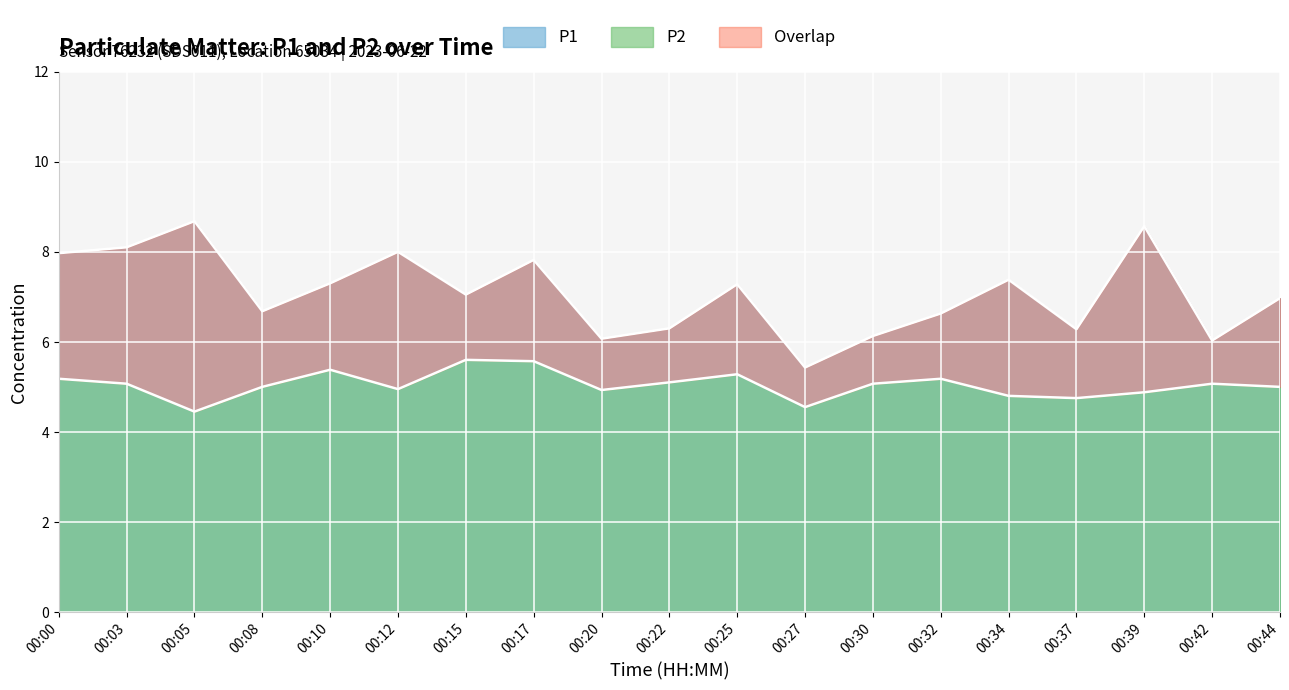

Count the number of categories in the chart.

19